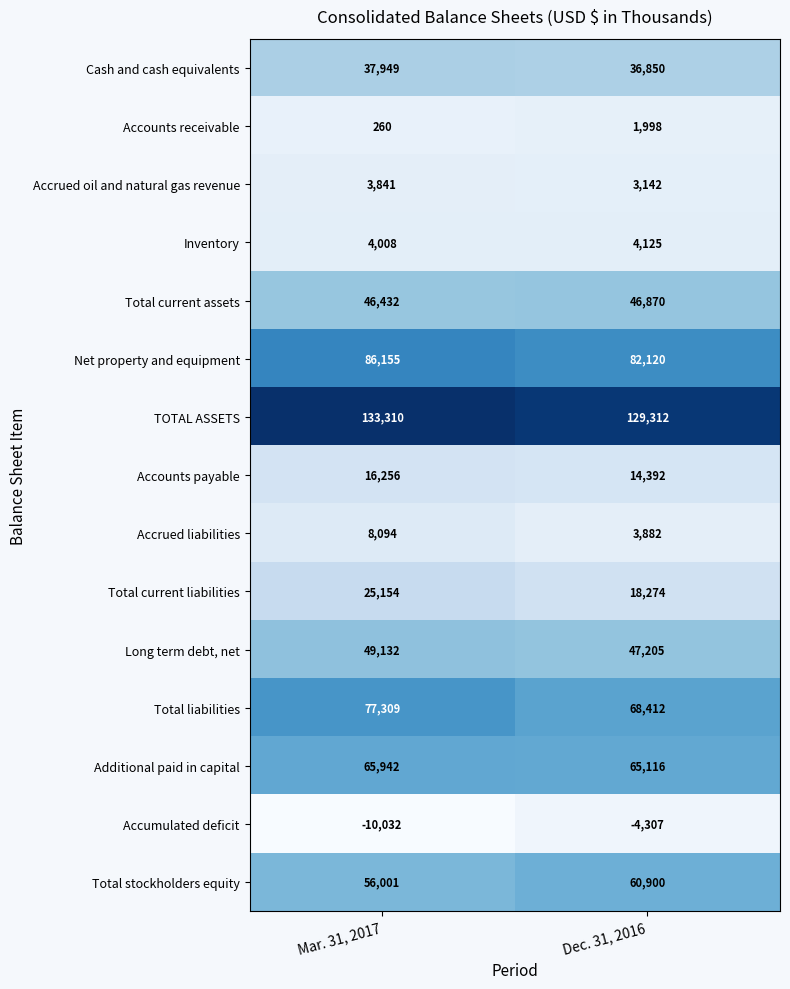

At Mar. 31, 2017, list the series in order from largest to smallest.

TOTAL ASSETS, Net property and equipment, Total liabilities, Additional paid in capital, Total stockholders equity, Long term debt, net, Total current assets, Cash and cash equivalents, Total current liabilities, Accounts payable, Accrued liabilities, Inventory, Accrued oil and natural gas revenue, Accounts receivable, Accumulated deficit